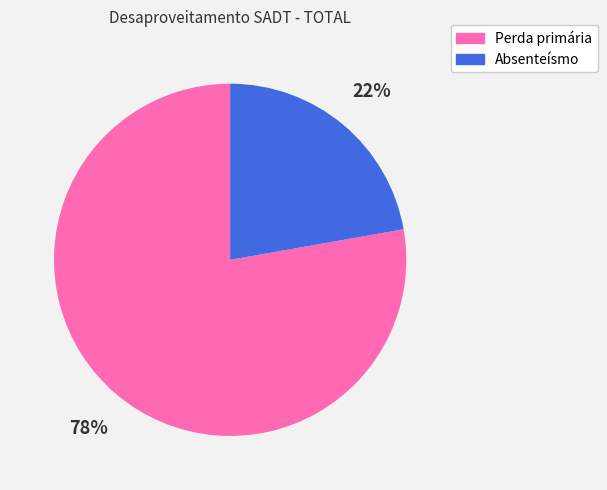

What is the smallest slice in the pie chart?

Absenteísmo